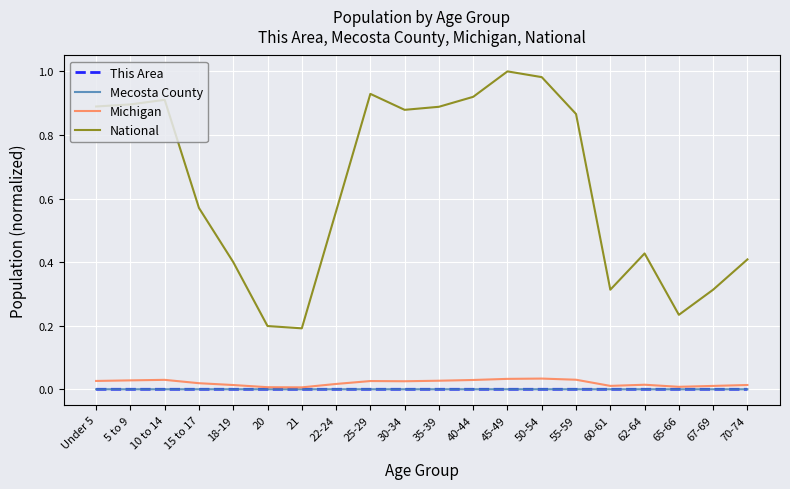

At which category does the chart reach its peak across all series?

45-49